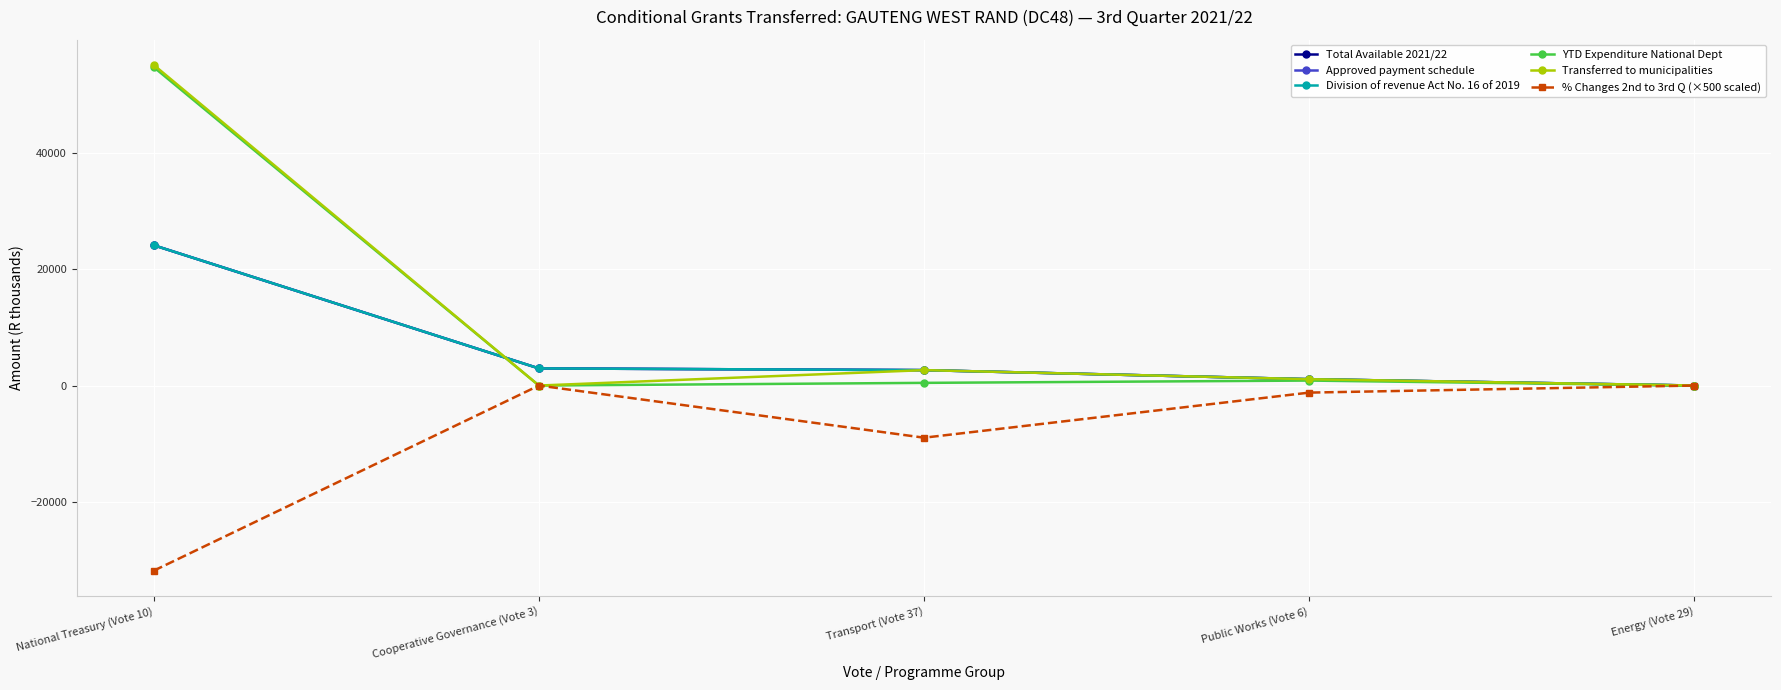

How many lines are shown in the chart?

6